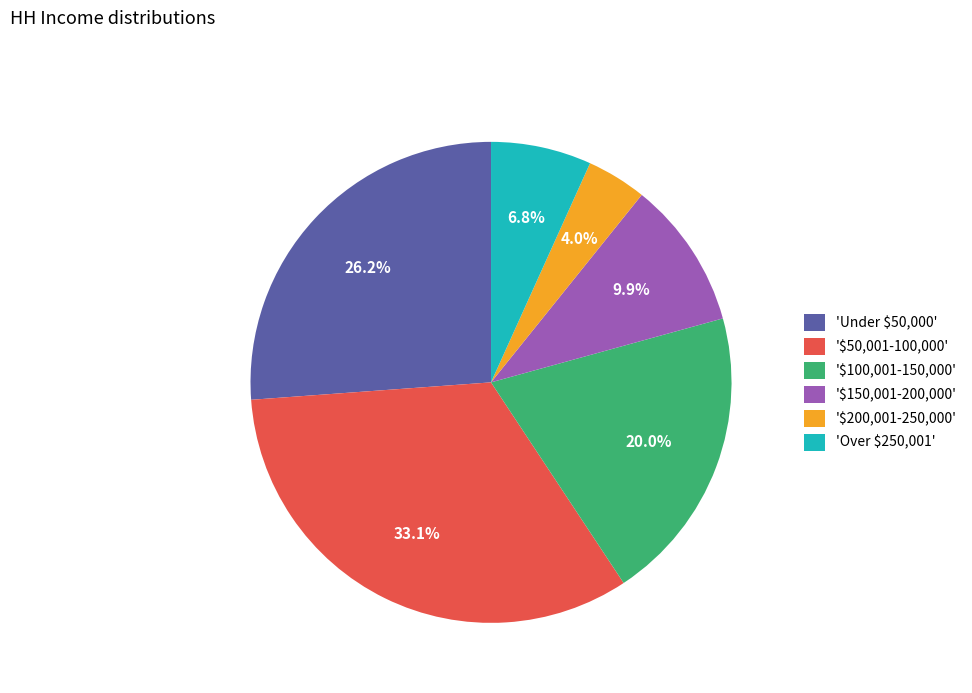

What is the smallest slice in the pie chart?

'$200,001-250,000'